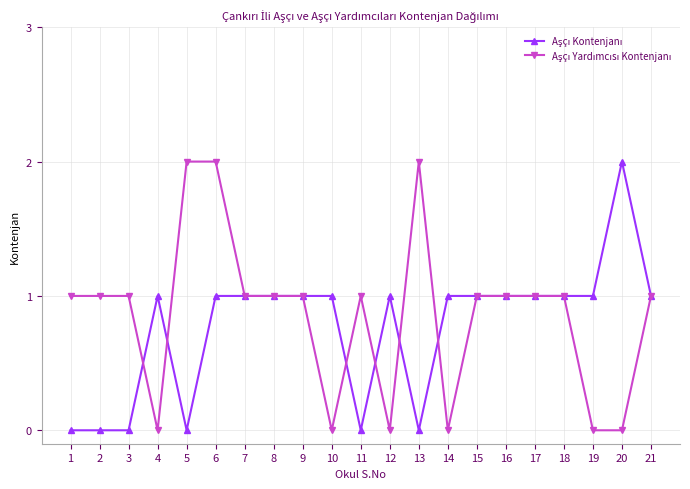

How many categories are shown in the chart?

21